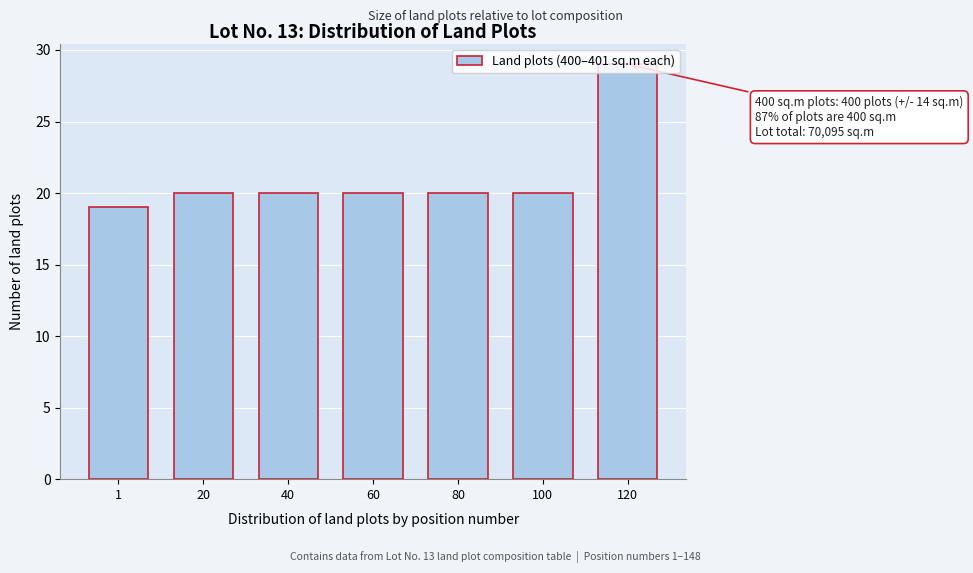

Which has a higher value, 120 or 100?

120